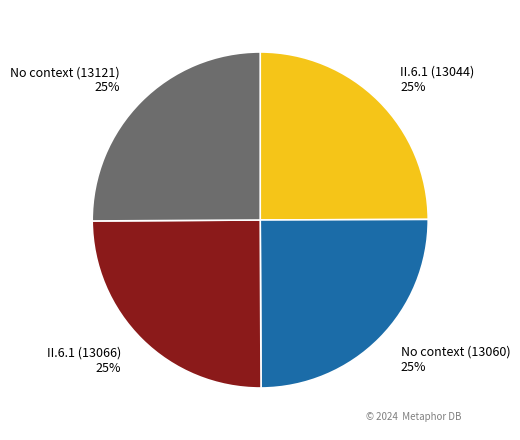

Does any single category account for the majority?

No